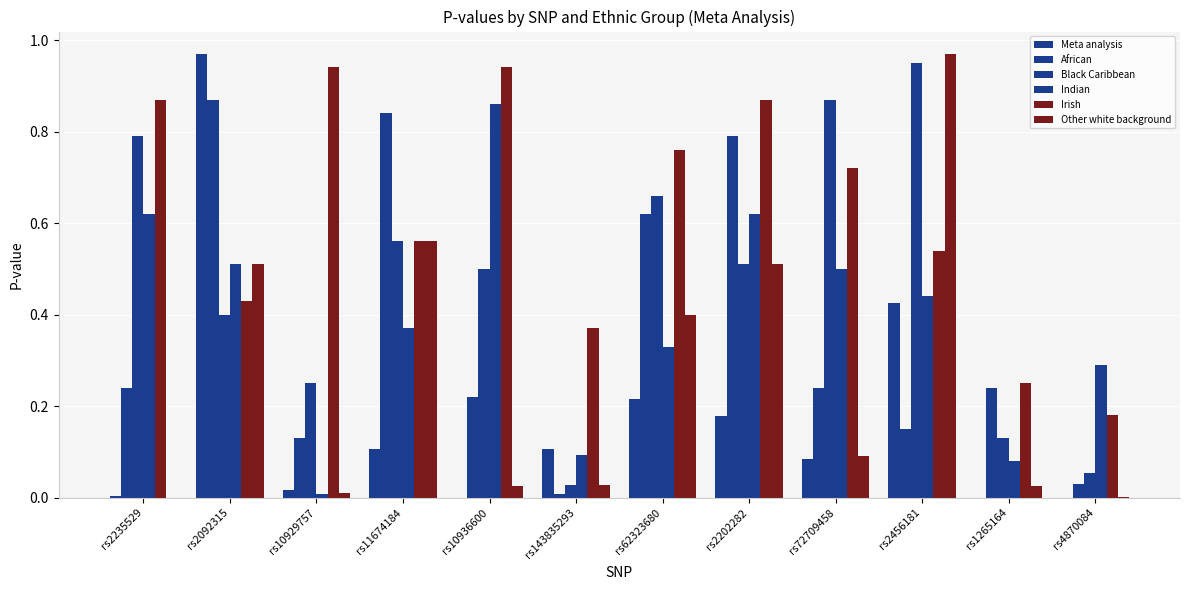

Are the bars grouped side by side (vs. stacked)?

Yes